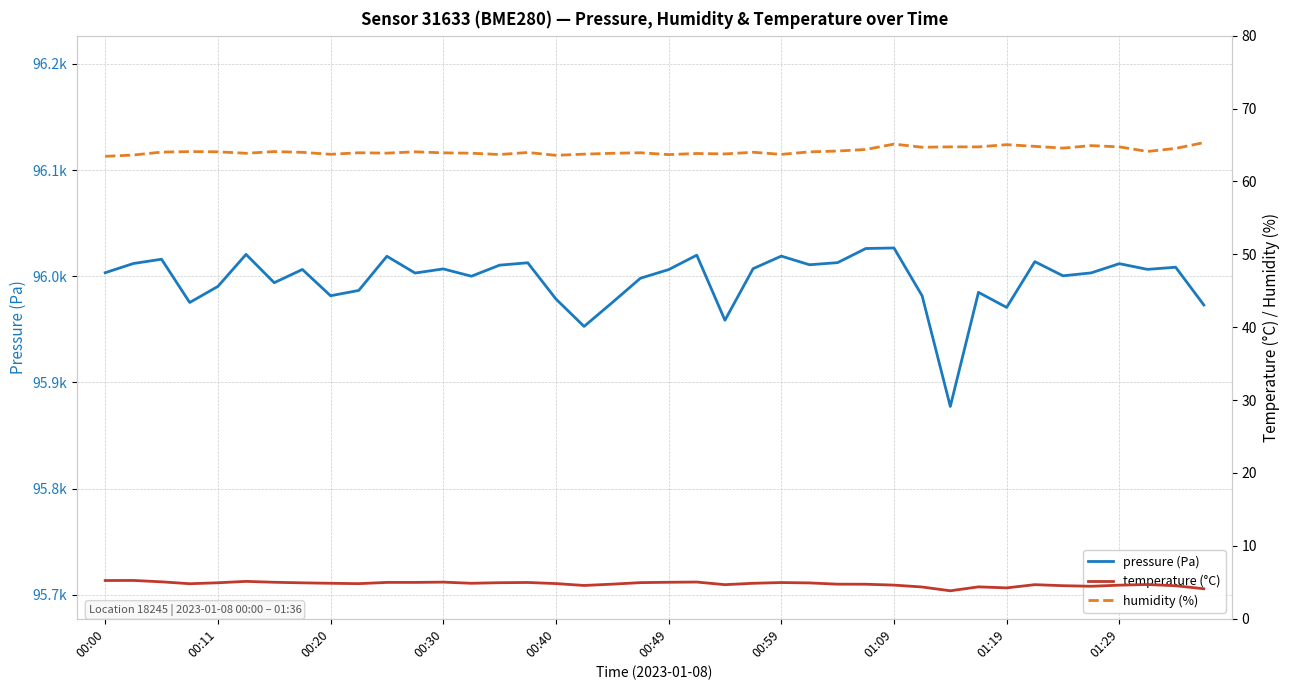

At which category is the sum across all series the highest?

01:09